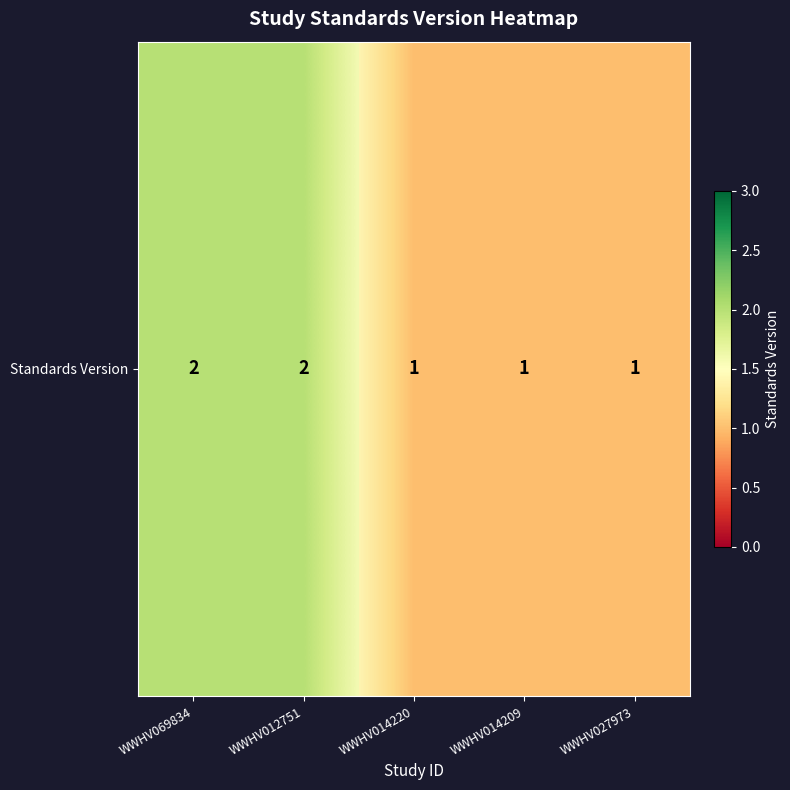

Which has a higher value, WWHV014209 or WWHV014220?

WWHV014209